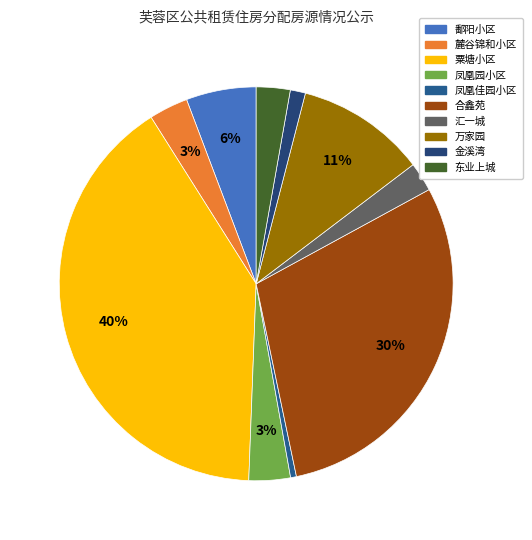

How much of the chart is everything except 合鑫苑?

70.3%